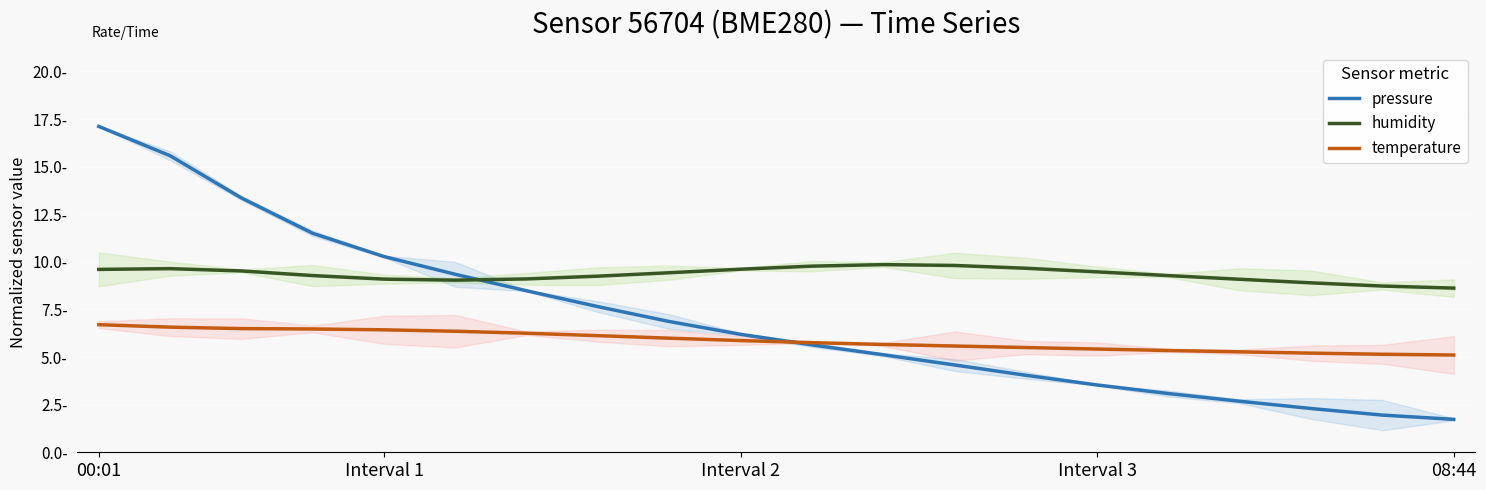

What is the difference between the maximum and second lowest values in the humidity series?

1.1